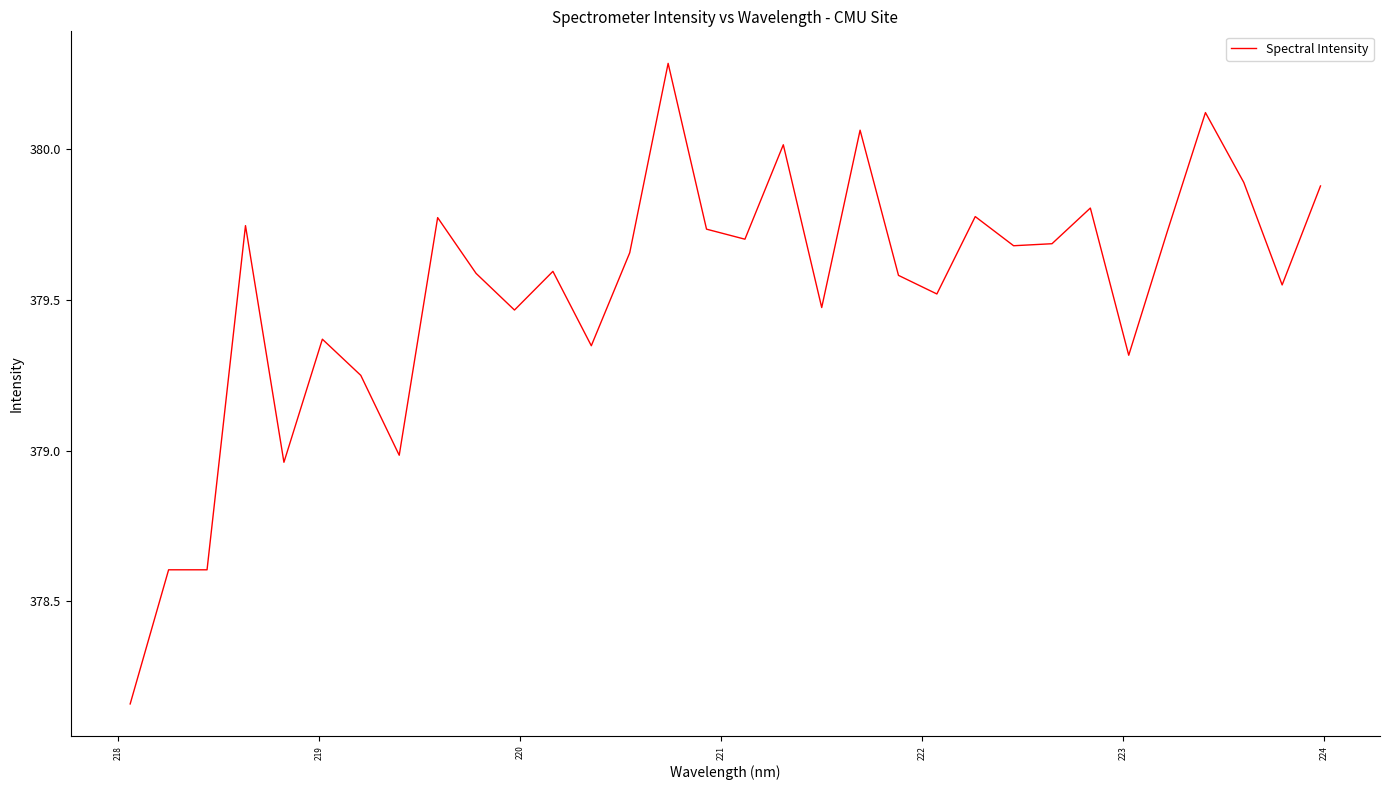

What is the difference between the maximum and minimum values?

2.1